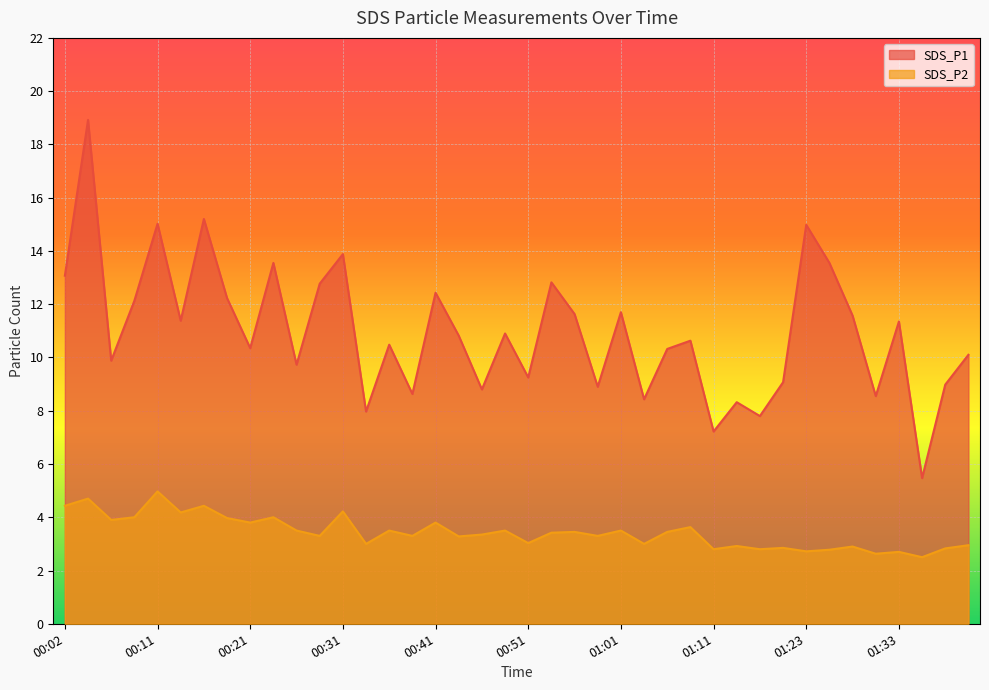

Reading left to right, list all the values displayed in this chart.

SDS_P1: 00:02=13.1	00:04=18.9	00:07=9.9	00:09=12.1	00:11=15.0	00:14=11.4	00:16=15.2	00:19=12.2	00:21=10.3	00:24=13.6	00:26=9.7	00:29=12.8	00:31=13.9	00:34=8.0	00:36=10.5	00:39=8.6	00:41=12.4	00:44=10.8	00:46=8.8	00:48=10.9	00:51=9.2	00:53=12.8	00:56=11.6	00:58=8.9	01:01=11.7	01:03=8.4	01:06=10.3	01:08=10.6	01:11=7.2	01:14=8.3	01:16=7.8	01:21=9.1	01:23=15.0	01:26=13.6	01:28=11.6	01:31=8.6	01:33=11.3	01:36=5.5	01:38=9.0	01:41=10.1
SDS_P2: 00:02=4.4	00:04=4.7	00:07=3.9	00:09=4.0	00:11=5.0	00:14=4.2	00:16=4.4	00:19=4.0	00:21=3.8	00:24=4.0	00:26=3.5	00:29=3.3	00:31=4.2	00:34=3.0	00:36=3.5	00:39=3.3	00:41=3.8	00:44=3.3	00:46=3.4	00:48=3.5	00:51=3.0	00:53=3.4	00:56=3.5	00:58=3.3	01:01=3.5	01:03=3.0	01:06=3.5	01:08=3.6	01:11=2.8	01:14=2.9	01:16=2.8	01:21=2.9	01:23=2.7	01:26=2.8	01:28=2.9	01:31=2.6	01:33=2.7	01:36=2.5	01:38=2.8	01:41=3.0